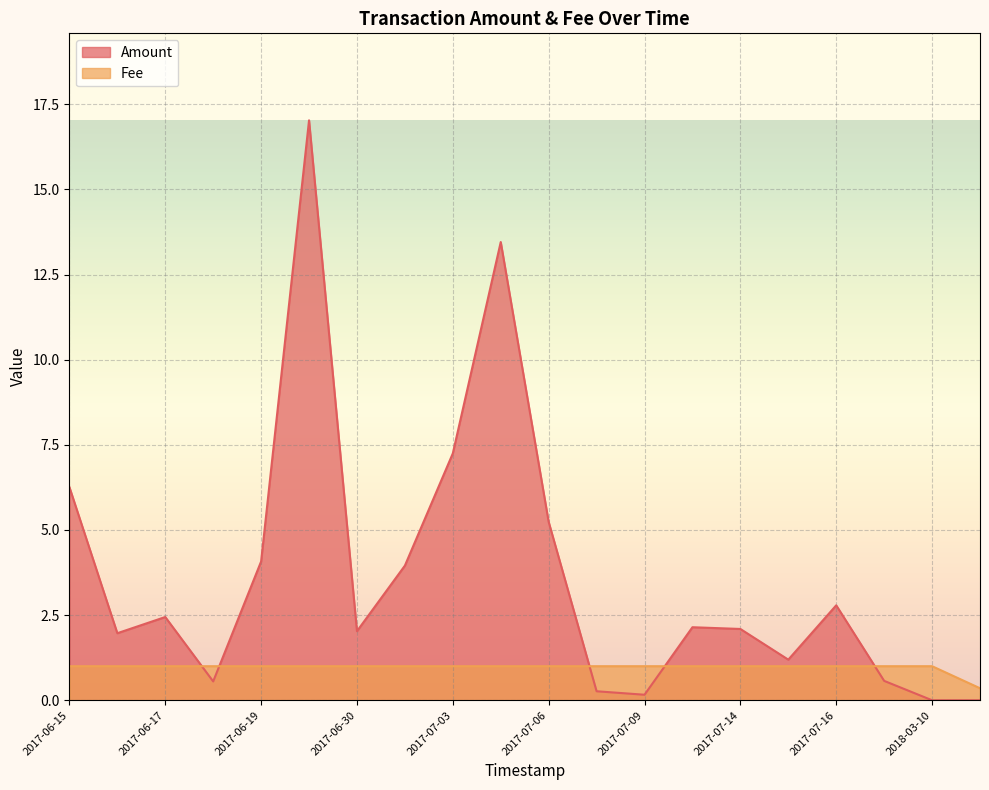

After their last crossing, which series has the higher values: Amount or Fee?

Fee